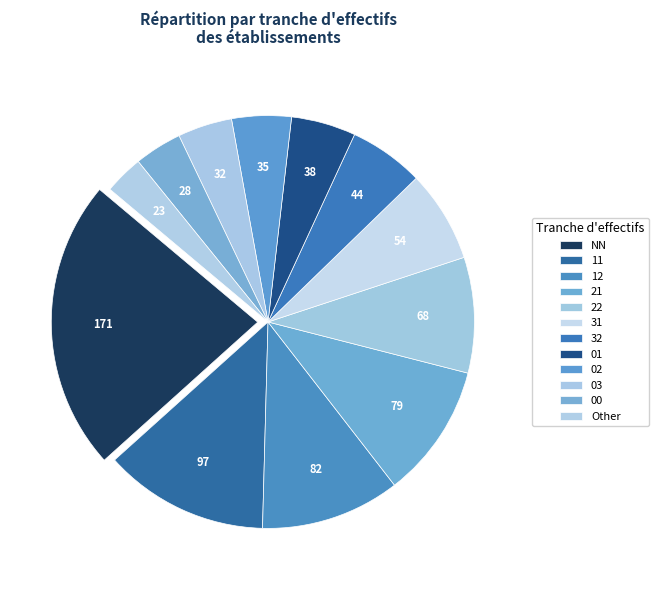

What is the largest slice in the pie chart?

NN